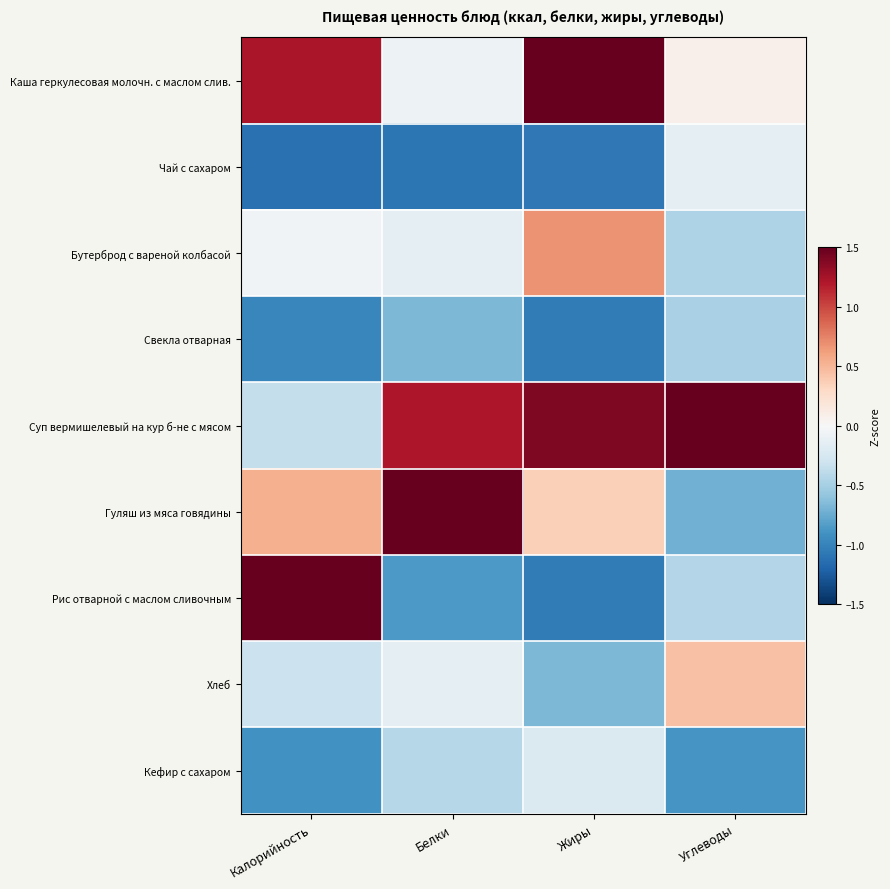

Which label corresponds to the smallest value in the chart?

Калорийность